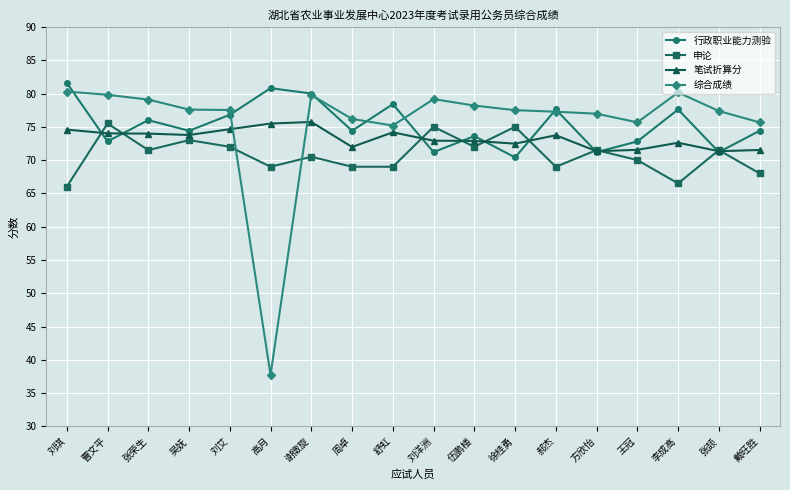

The 行政职业能力测验 series shows 71.2 at 方欣怡. True or false?

True